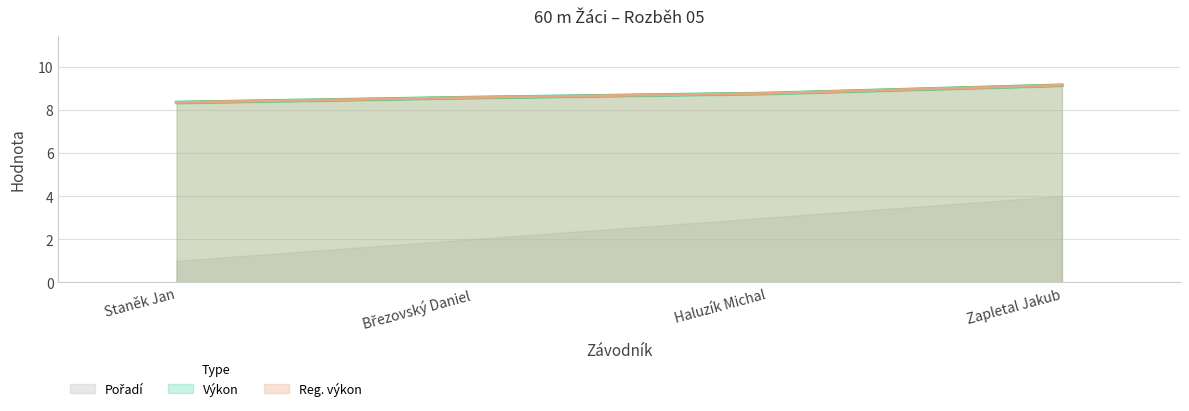

Is the value of Pořadí at Haluzík Michal greater than the value of Výkon at Zapletal Jakub?

No